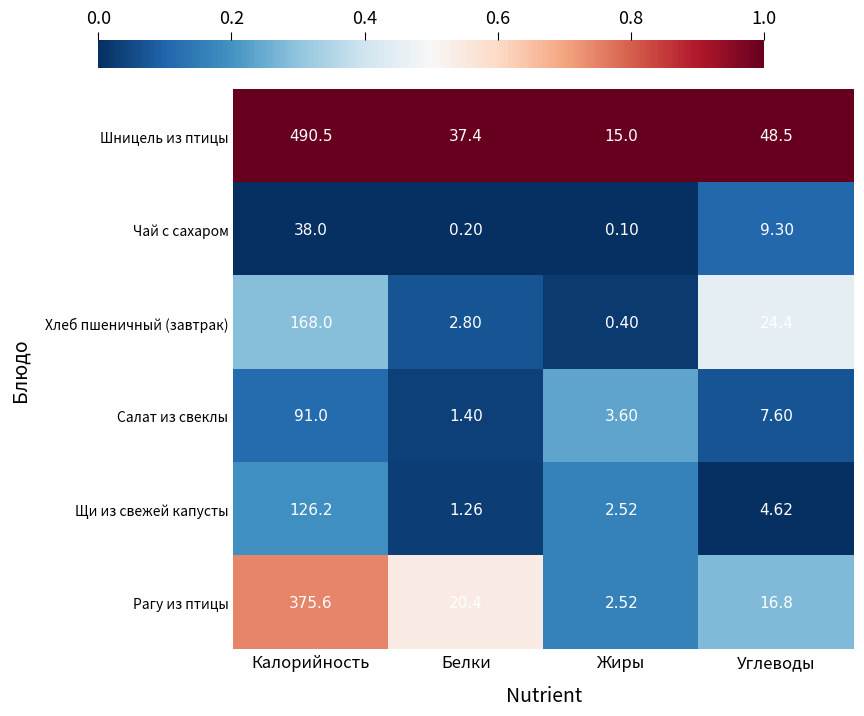

Where is Хлеб пшеничный (завтрак) nearest to the value 84?

Углеводы